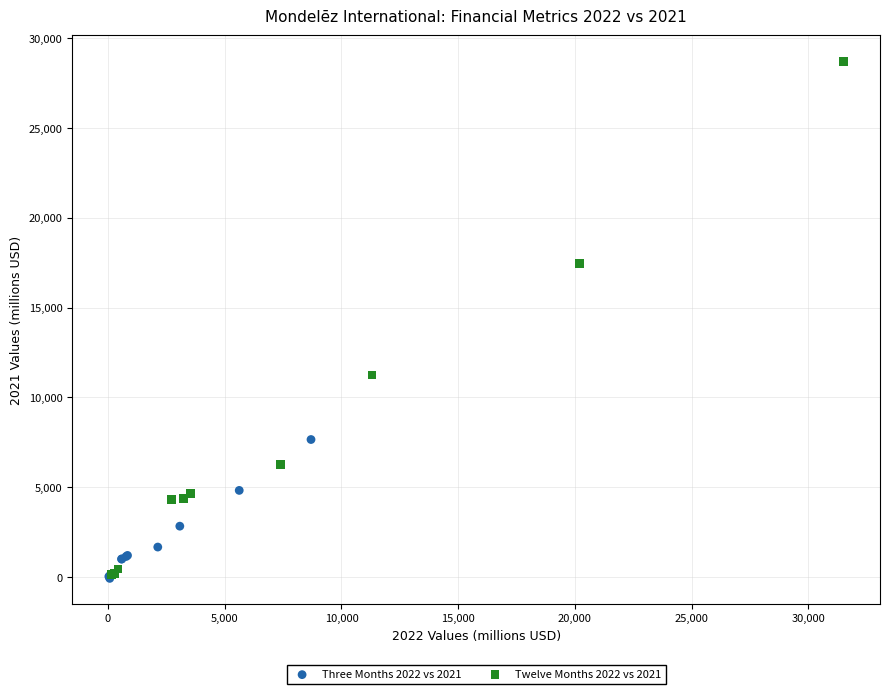

Which series contains the highest Y value?

Twelve Months 2022 vs 2021